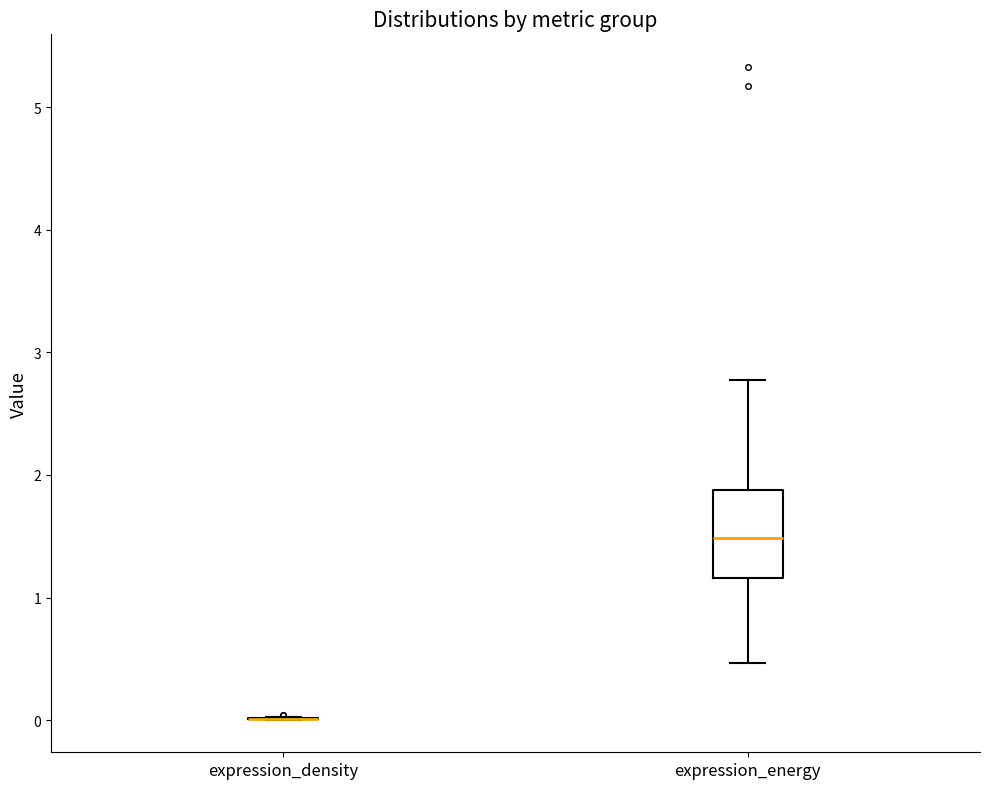

Where is the upper edge of the box for expression_energy on the y-axis? The values are not printed on the chart, so give them approximately, as read against the axis.

1.9